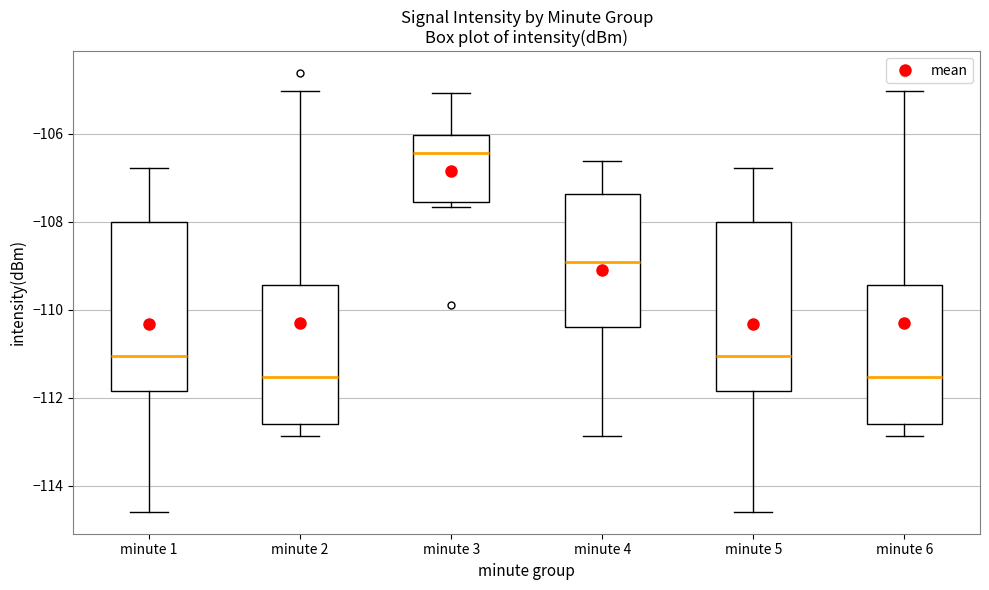

Reading left to right, read every box against the y-axis: the position of its median line, the range the box covers, and the ends of its whiskers. The values are not printed on the chart, so give them approximately, as read against the axis.

minute 1: median -111.0, box -111.8 to -108.0, whiskers -114.6 to -106.8
minute 2: median -111.6, box -112.6 to -109.4, whiskers -112.8 to -105.0
minute 3: median -106.4, box -107.6 to -106.0, whiskers -107.6 (just below the box's lower edge) to -105.0
minute 4: median -109.0, box -110.4 to -107.4, whiskers -112.8 to -106.6
minute 5: median -111.0, box -111.8 to -108.0, whiskers -114.6 to -106.8
minute 6: median -111.6, box -112.6 to -109.4, whiskers -112.8 to -105.0